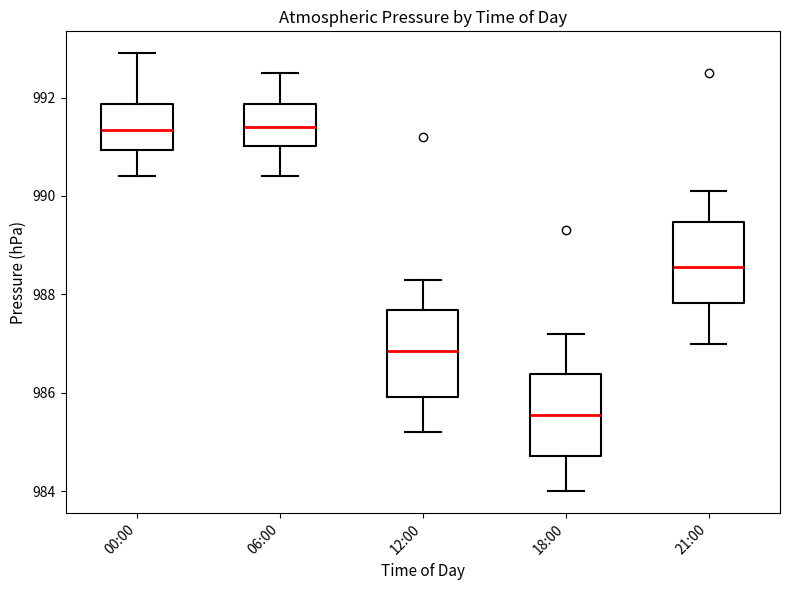

Reading left to right, transcribe this box plot: for each box, give where its median line is, the range the box spans, and where its two whiskers end, as read against the y-axis. The values are not printed on the chart, so give them approximately, as read against the axis.

00:00: median 991.4, box 991.0 to 991.8, whiskers 990.4 to 993.0
06:00: median 991.4, box 991.0 to 991.8, whiskers 990.4 to 992.6
12:00: median 986.8, box 986.0 to 987.6, whiskers 985.2 to 988.4
18:00: median 985.6, box 984.8 to 986.4, whiskers 984.0 to 987.2
21:00: median 988.6, box 987.8 to 989.4, whiskers 987.0 to 990.2